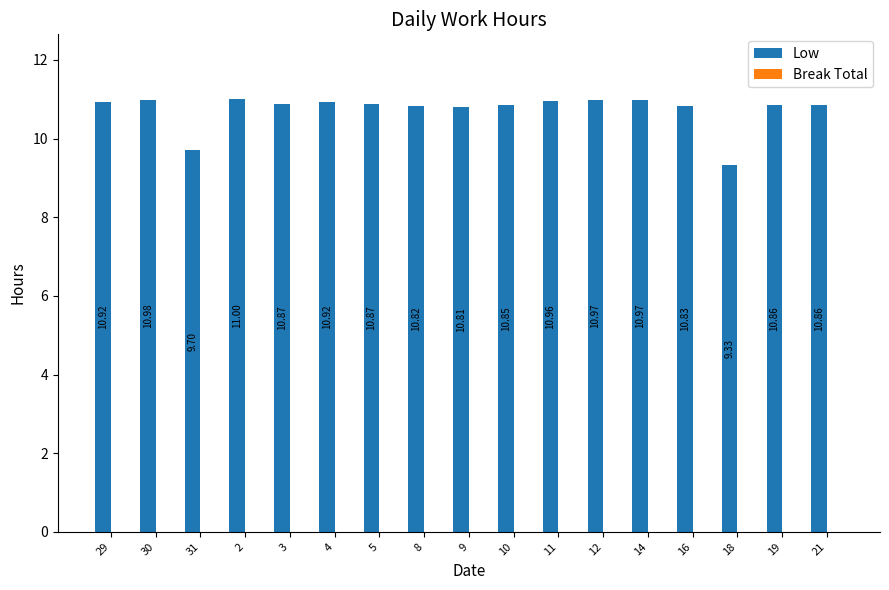

What is the change in value from 10 to 11?

+0.1